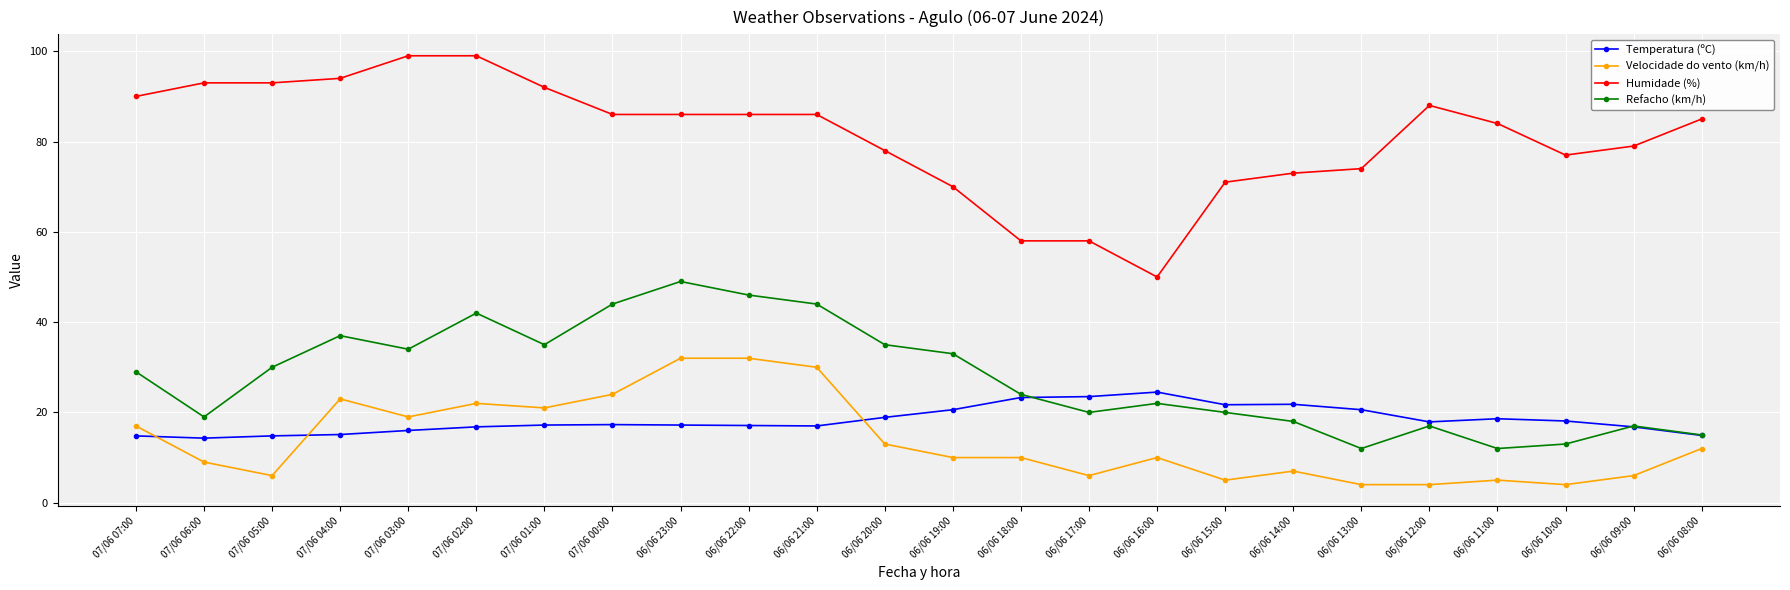

What are all the series names shown in the legend?

Temperatura (ºC), Velocidade do vento (km/h), Humidade (%), Refacho (km/h)